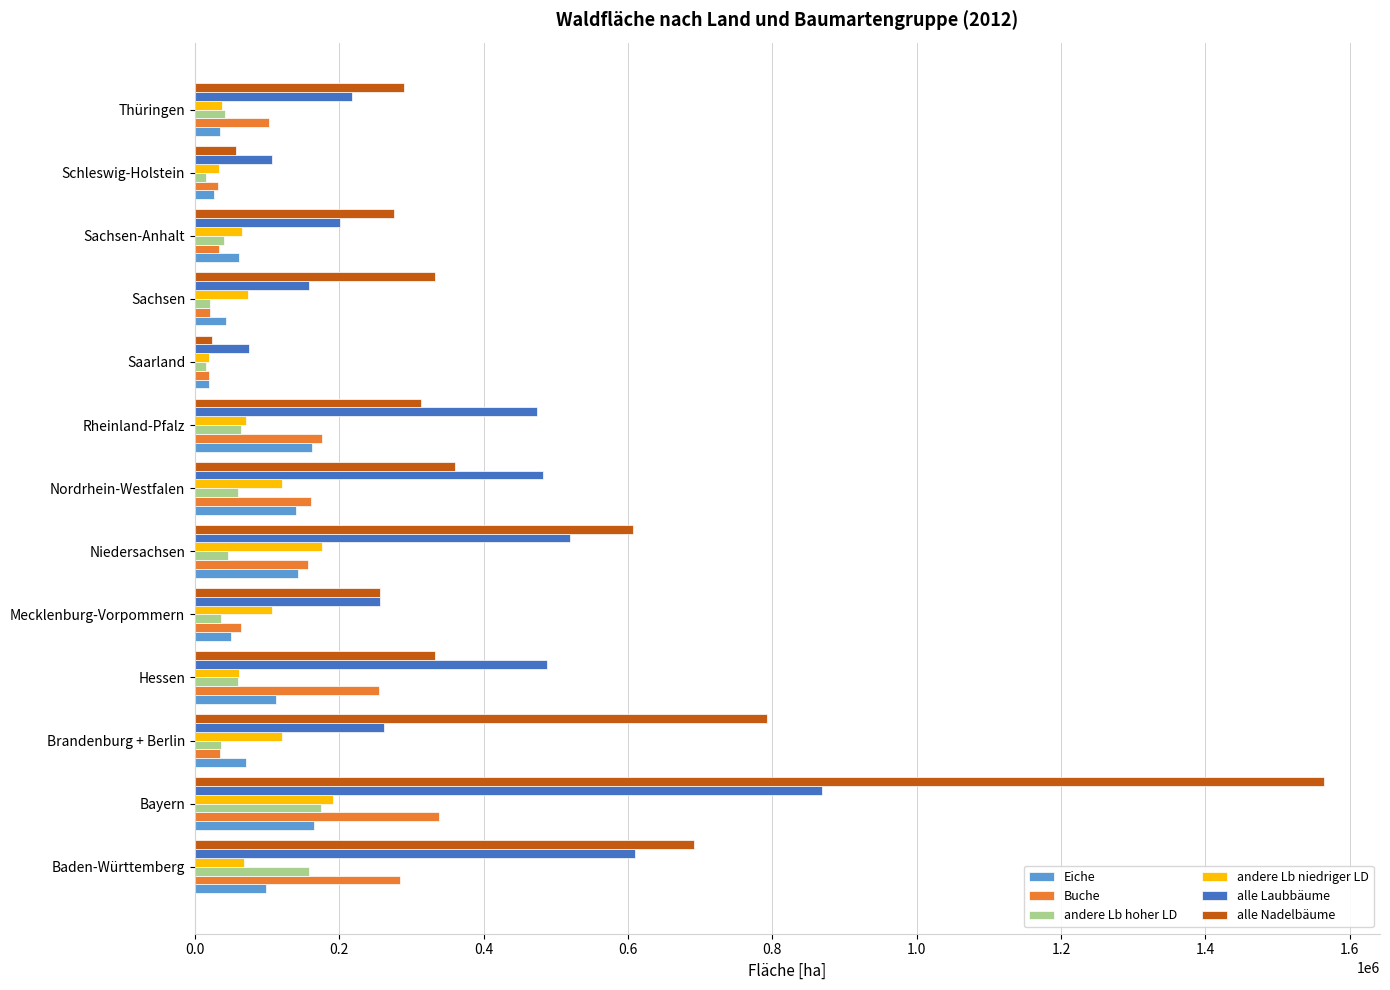

Which series has the widest spread of values?

alle Nadelbäume